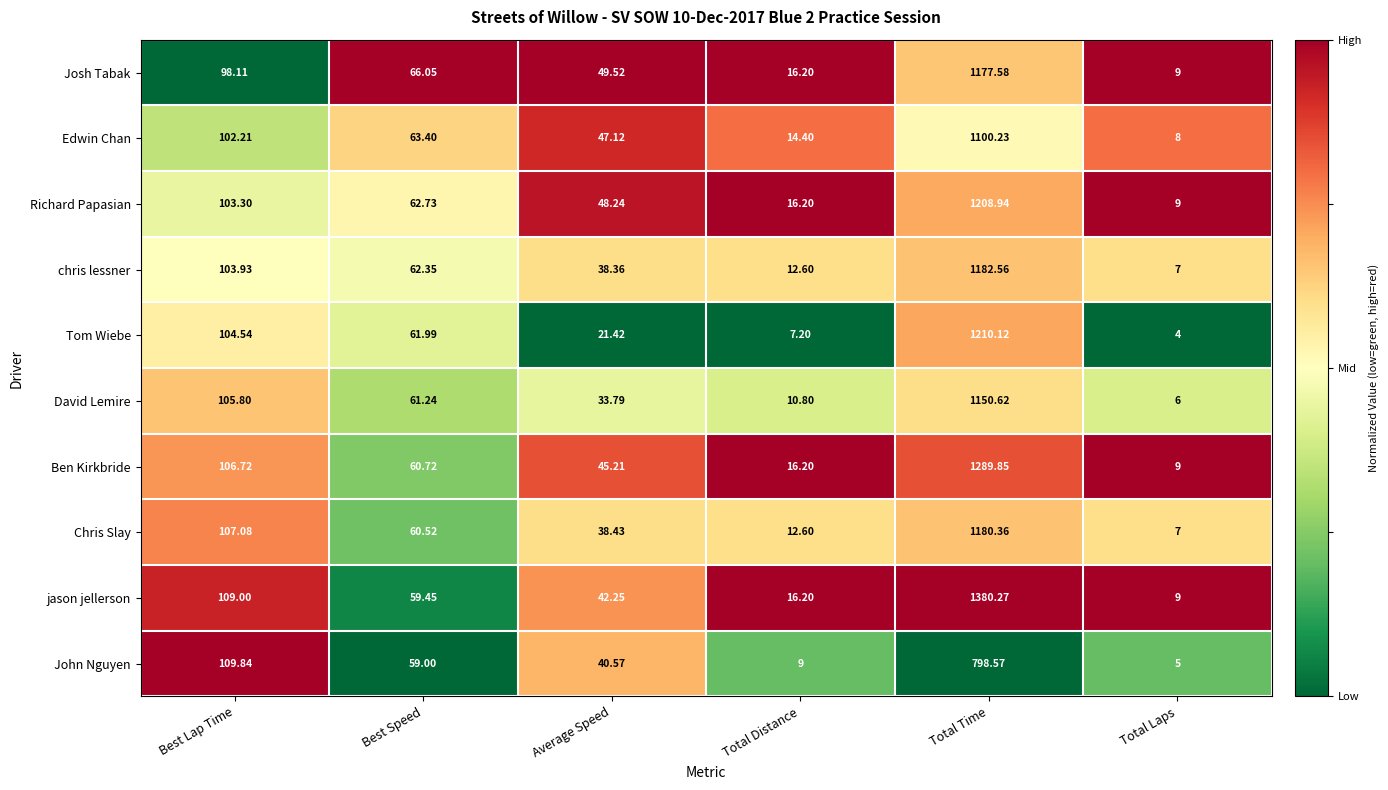

At which category does the chart reach its peak across all series?

Total Time